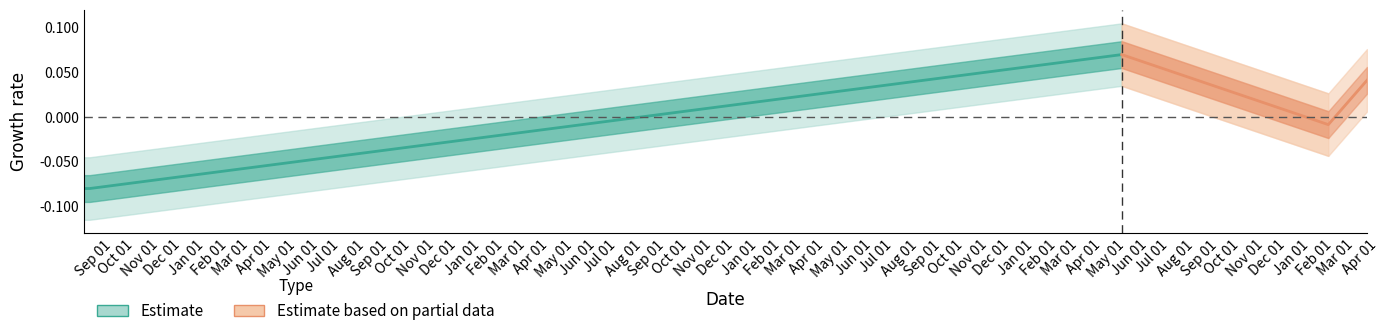

How many lines are shown in the chart?

2